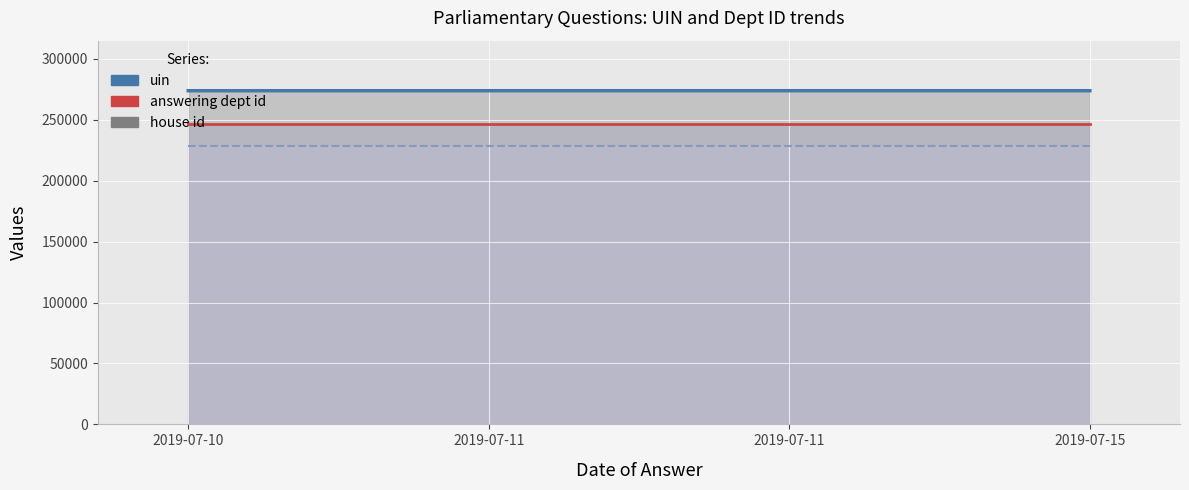

Reading left to right, transcribe all the data shown in this chart.

uin (line): 273825.0	273826.0	273828.0	273824.0
answering dept id (line): 246445.2	246445.2	246445.2	246445.2
house id (line): 228190.0	228190.0	228190.0	228190.0